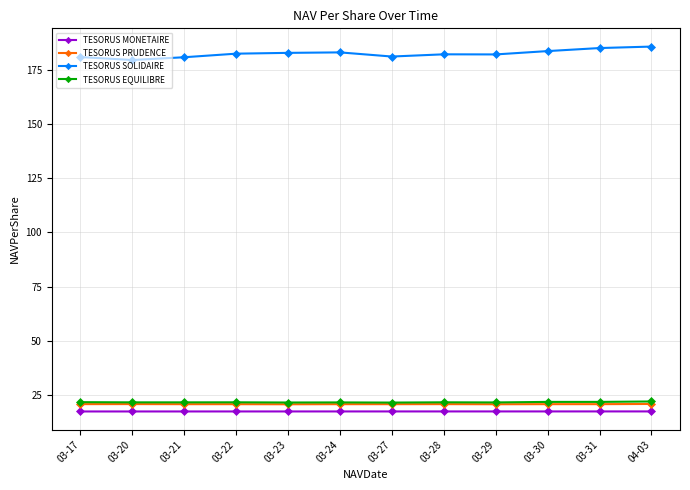

What is the average value of the TESORUS SOLIDAIRE series?

182.5